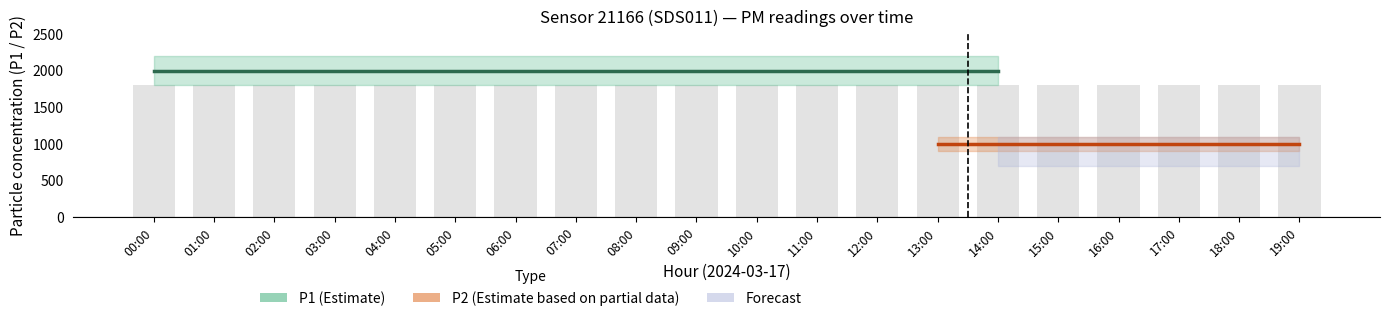

Which series has the widest spread of values?

P1